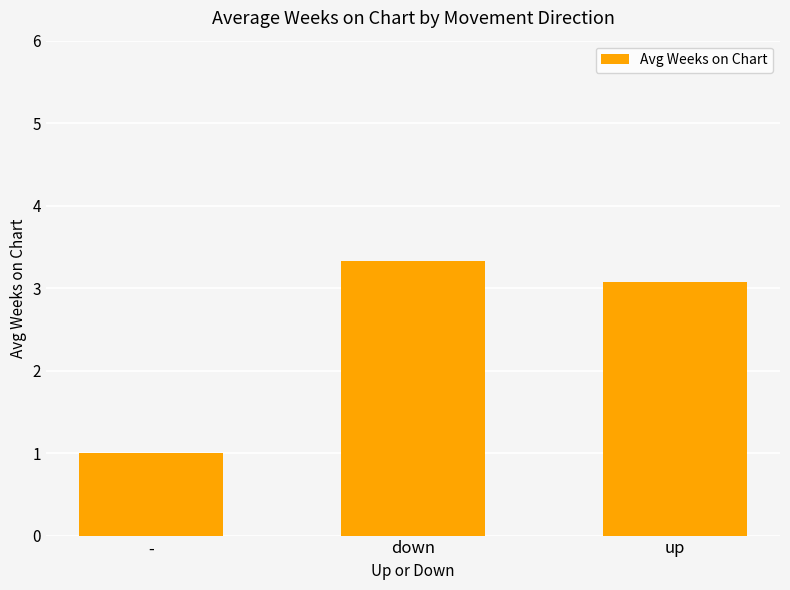

List the labels in order of value, smallest first.

-, up, down